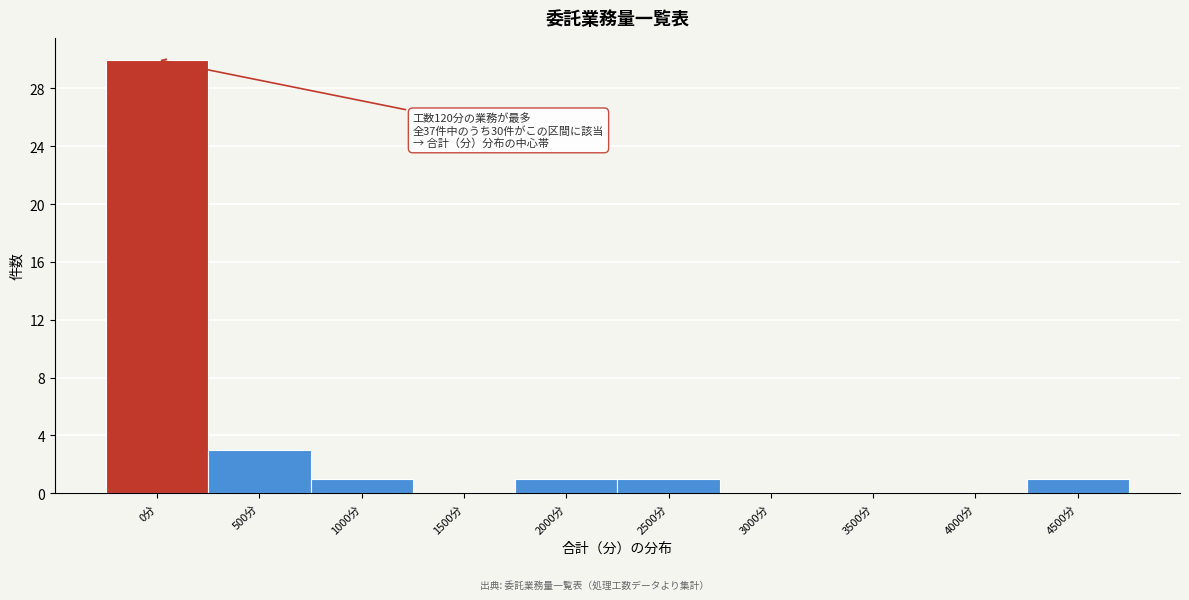

Reading left to right, transcribe all the data shown in this chart.

0分=30	500分=3	1000分=1	1500分=0	2000分=1	2500分=1	3000分=0	3500分=0	4000分=0	4500分=1